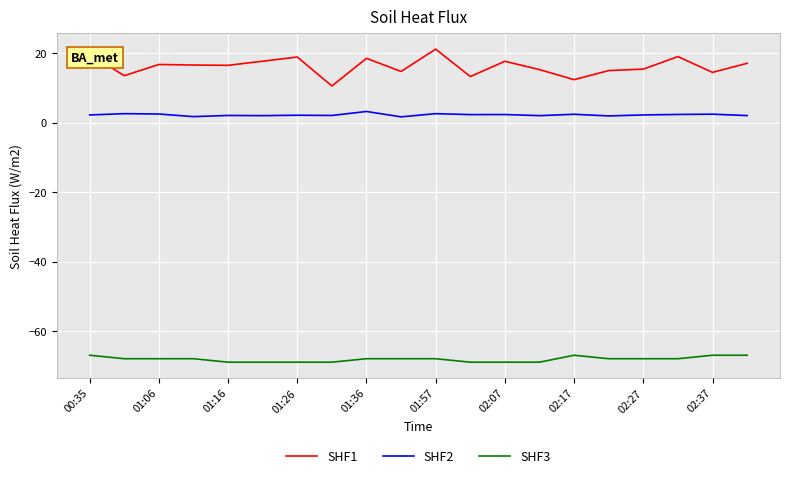

What are all the series names shown in the legend?

SHF1, SHF2, SHF3